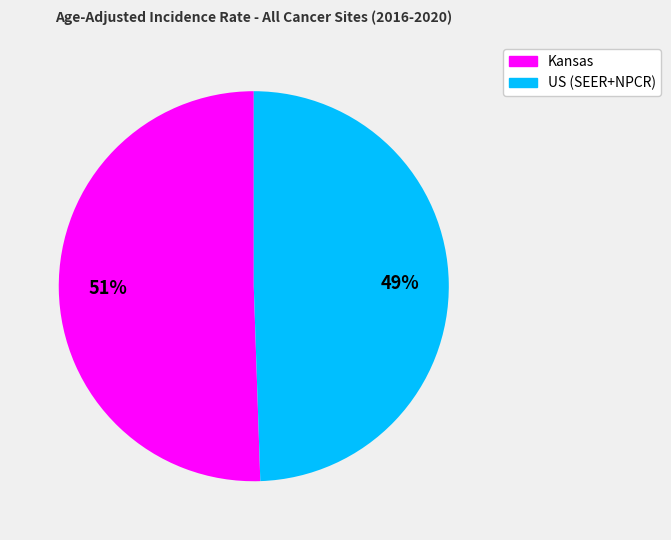

To the nearest percent, what is the combined percentage of Kansas and US (SEER+NPCR)?

100%